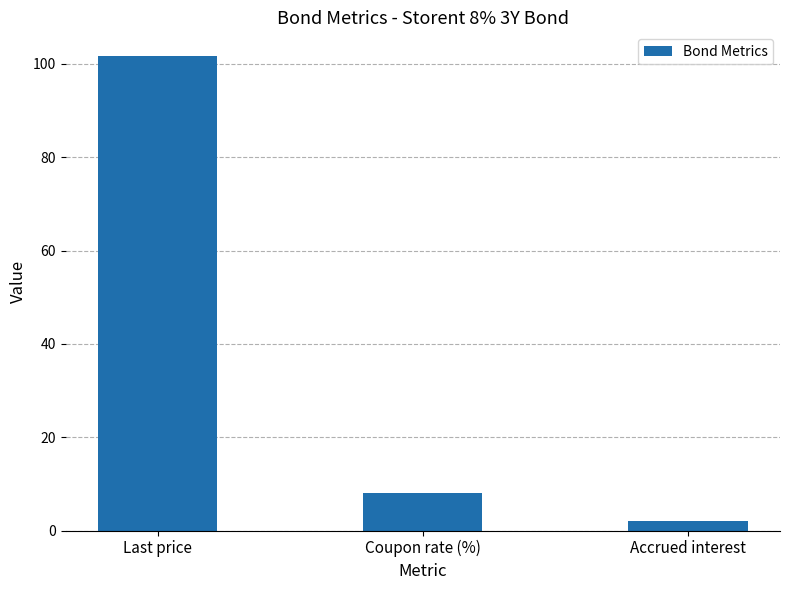

What is the change in value from Coupon rate (%) to Accrued interest?

-6.0